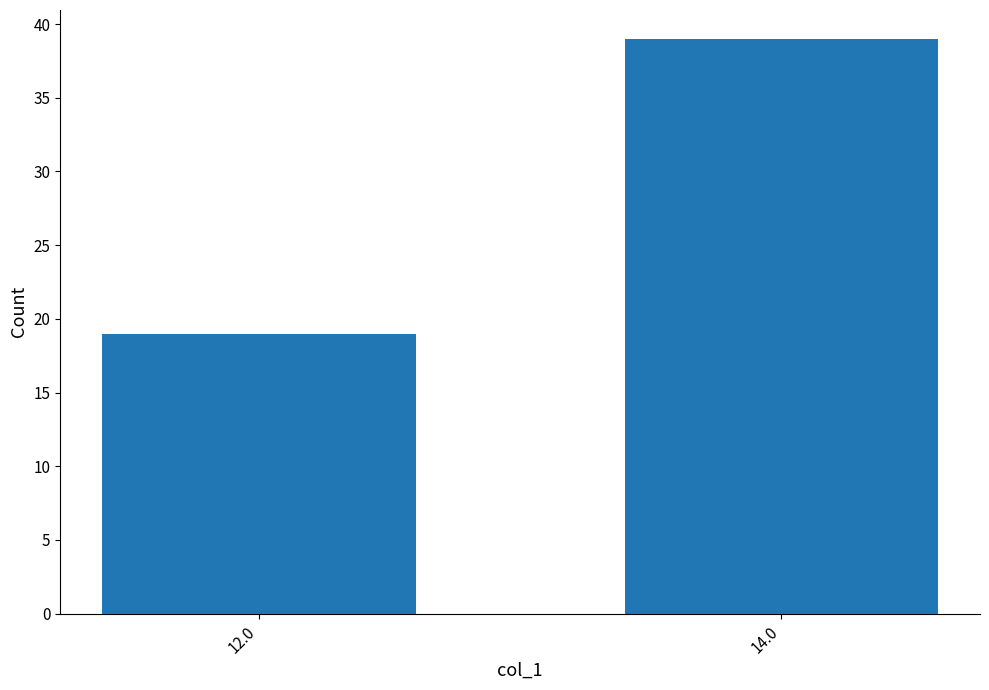

Reading right to left, extract all data points from this chart.

39	19